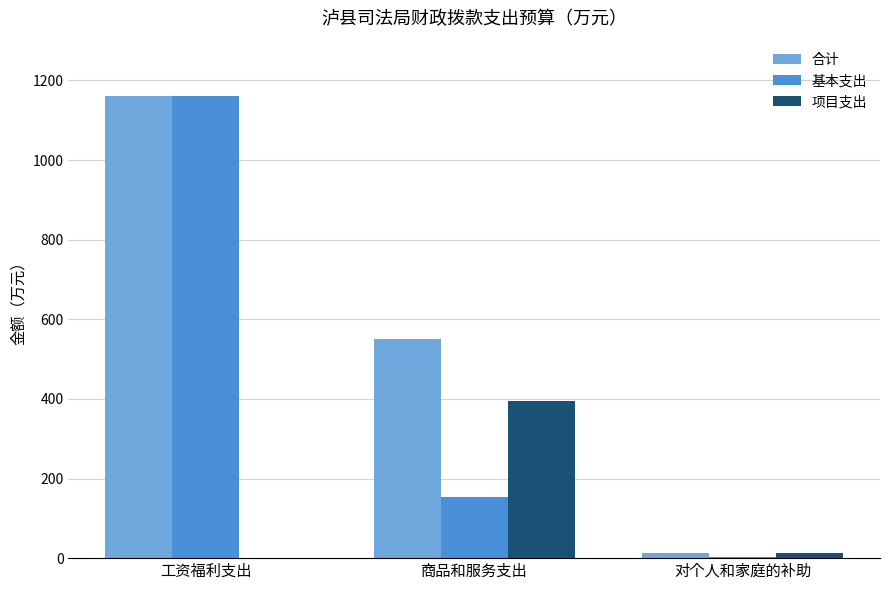

What is the maximum value shown in the chart?

1160.8